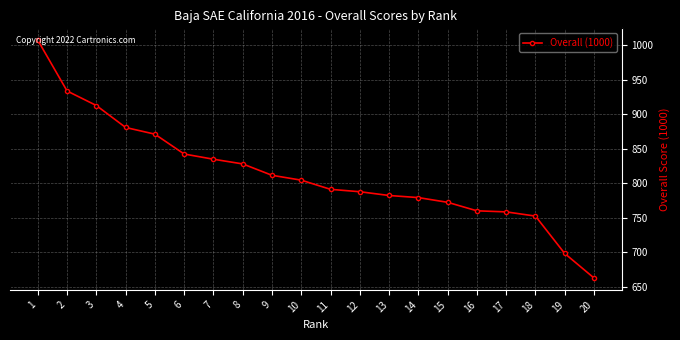

What is the ratio of the value at 6 to the value at 3?

0.9